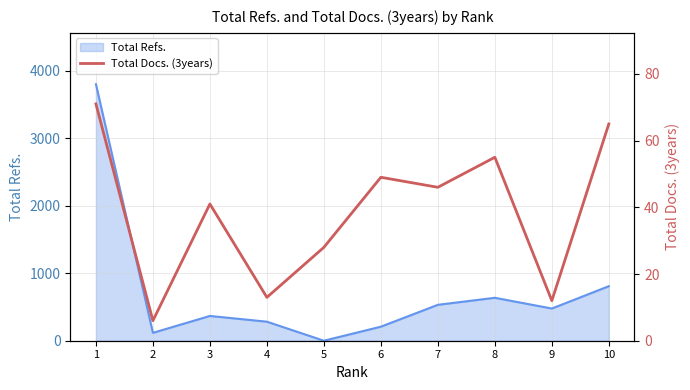

The value of Total Refs. at 6 is 208. True or false?

True